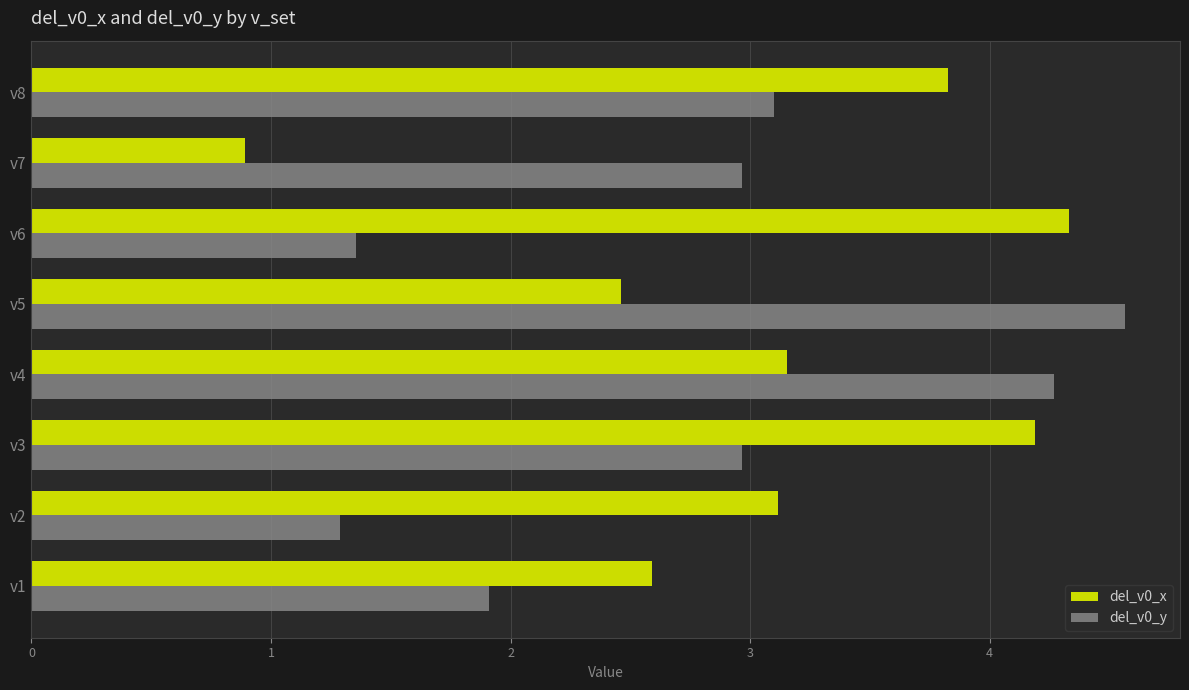

At which category is the sum across all series the highest?

v4